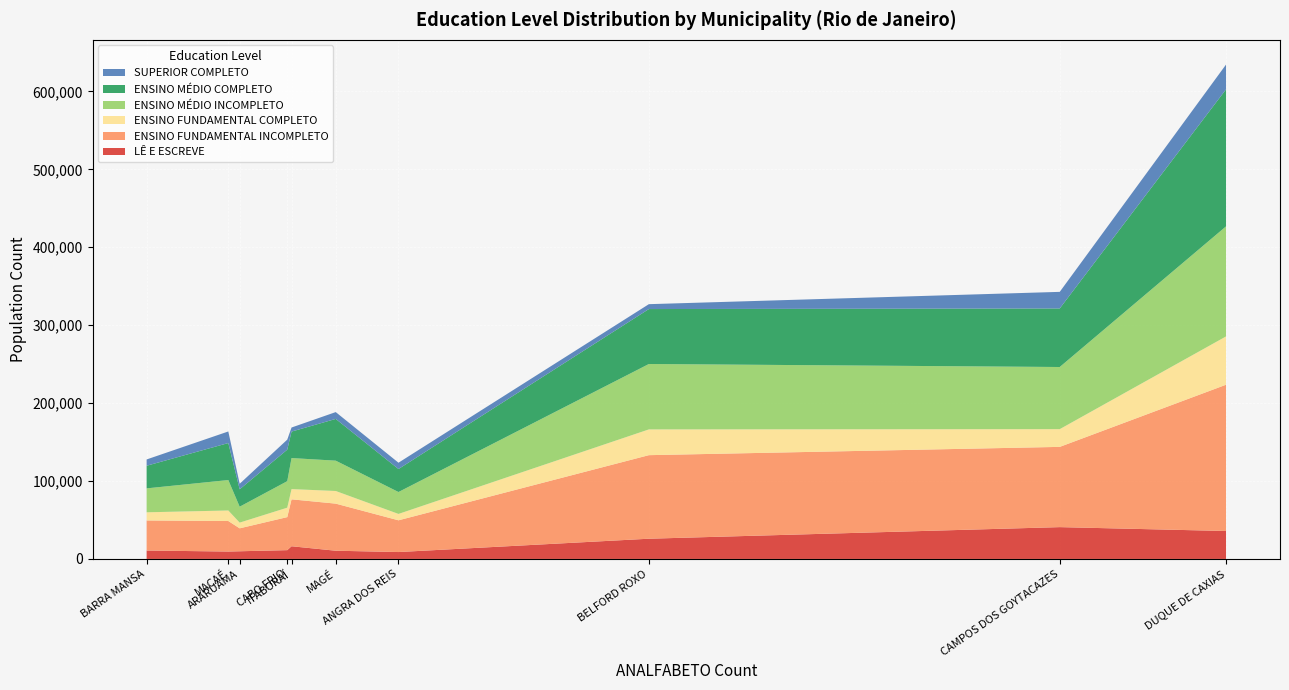

Reading left to right, list all the values displayed in this chart.

LÊ E ESCREVE: ANGRA DOS REIS=8858	ARARUAMA=9857	CAMPOS DOS GOYTACAZES=40836	CABO FRIO=11290	DUQUE DE CAXIAS=35853	BELFORD ROXO=25960	MACAÉ=9500	BARRA MANSA=10808	ITABORAÍ=16295	MAGÉ=10555
ENSINO FUNDAMENTAL INCOMPLETO: ANGRA DOS REIS=40733	ARARUAMA=29440	CAMPOS DOS GOYTACAZES=102979	CABO FRIO=42404	DUQUE DE CAXIAS=187722	BELFORD ROXO=107228	MACAÉ=39188	BARRA MANSA=38589	ITABORAÍ=60219	MAGÉ=60430
ENSINO FUNDAMENTAL COMPLETO: ANGRA DOS REIS=8178	ARARUAMA=7328	CAMPOS DOS GOYTACAZES=22753	CABO FRIO=12113	DUQUE DE CAXIAS=61991	BELFORD ROXO=33052	MACAÉ=13495	BARRA MANSA=10458	ITABORAÍ=13122	MAGÉ=16213
ENSINO MÉDIO INCOMPLETO: ANGRA DOS REIS=28119	ARARUAMA=20427	CAMPOS DOS GOYTACAZES=79750	CABO FRIO=34007	DUQUE DE CAXIAS=141214	BELFORD ROXO=83930	MACAÉ=39070	BARRA MANSA=30719	ITABORAÍ=39829	MAGÉ=38929
ENSINO MÉDIO COMPLETO: ANGRA DOS REIS=29496	ARARUAMA=22303	CAMPOS DOS GOYTACAZES=75127	CABO FRIO=40439	DUQUE DE CAXIAS=175875	BELFORD ROXO=70518	MACAÉ=47467	BARRA MANSA=29028	ITABORAÍ=33960	MAGÉ=53564
SUPERIOR COMPLETO: ANGRA DOS REIS=8114	ARARUAMA=7116	CAMPOS DOS GOYTACAZES=21300	CABO FRIO=12875	DUQUE DE CAXIAS=31784	BELFORD ROXO=6265	MACAÉ=14873	BARRA MANSA=8075	ITABORAÍ=5238	MAGÉ=8770